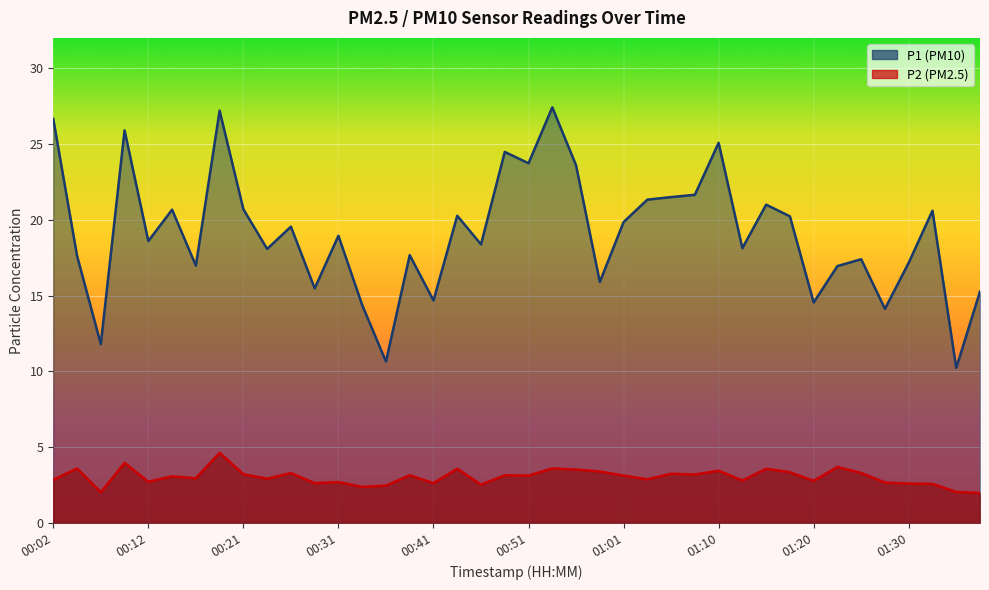

Rank the series at 01:20 from lowest to highest value.

P2, P1